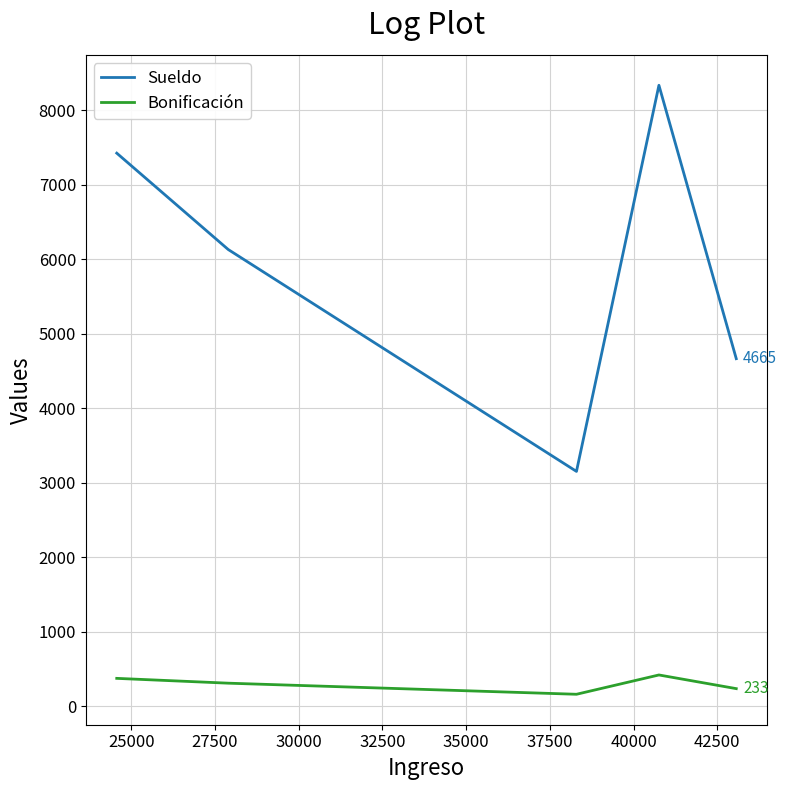

True or false: Bonificación and Sueldo cross at least once.

False